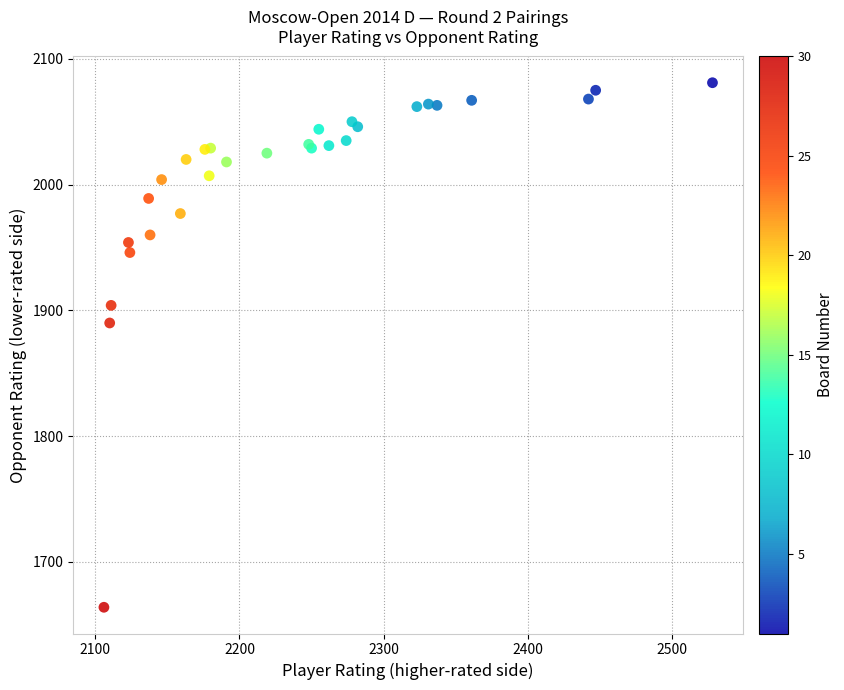

What Y value in the scatter plot is closest to 1872?

1890